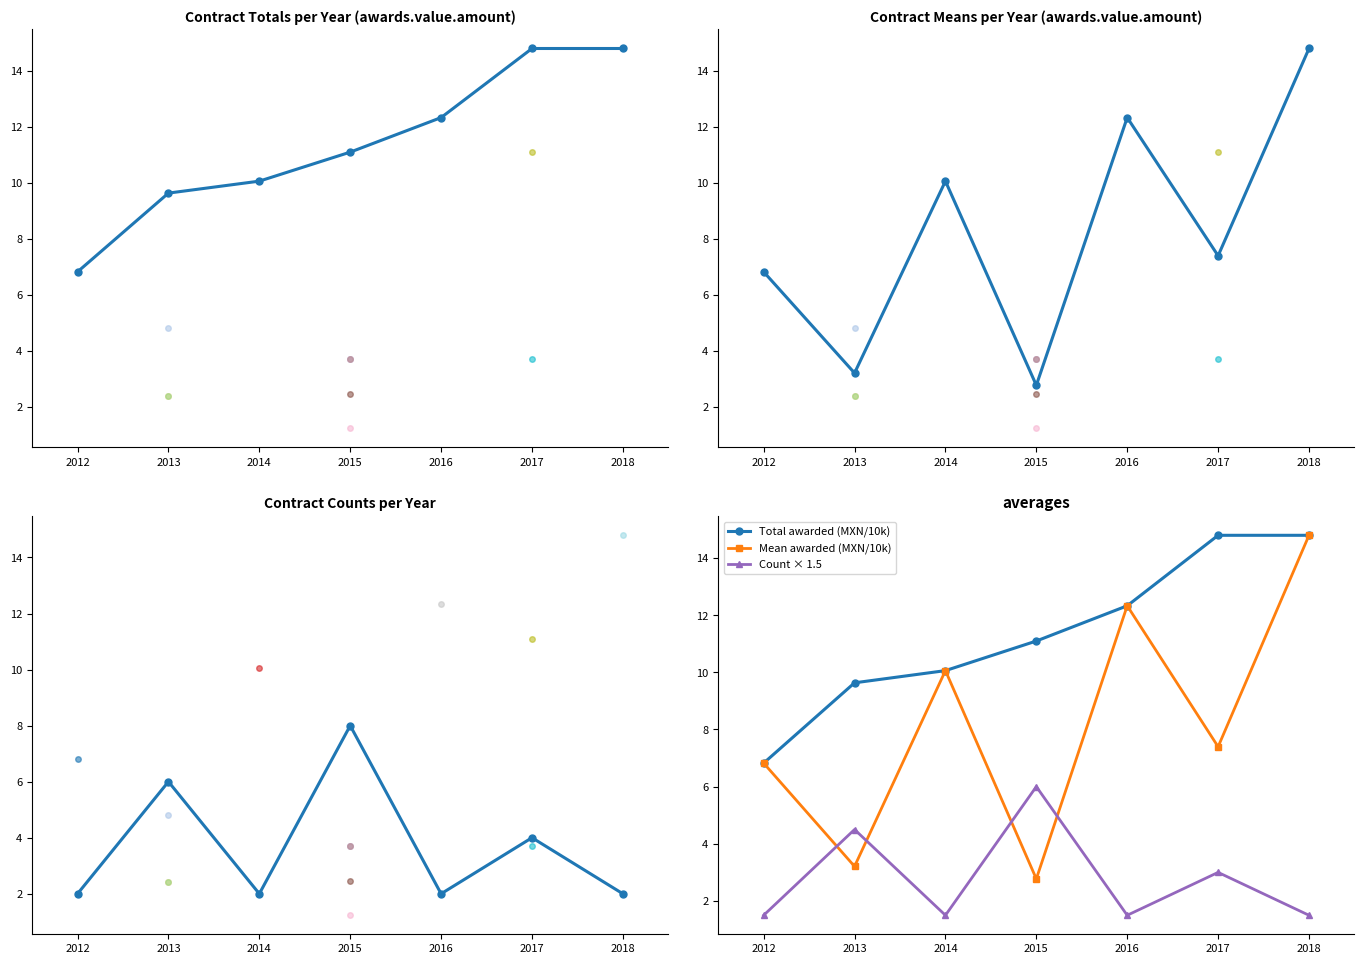

True or false: Count × 1.5 has a value of 1.5 at 2016.

True